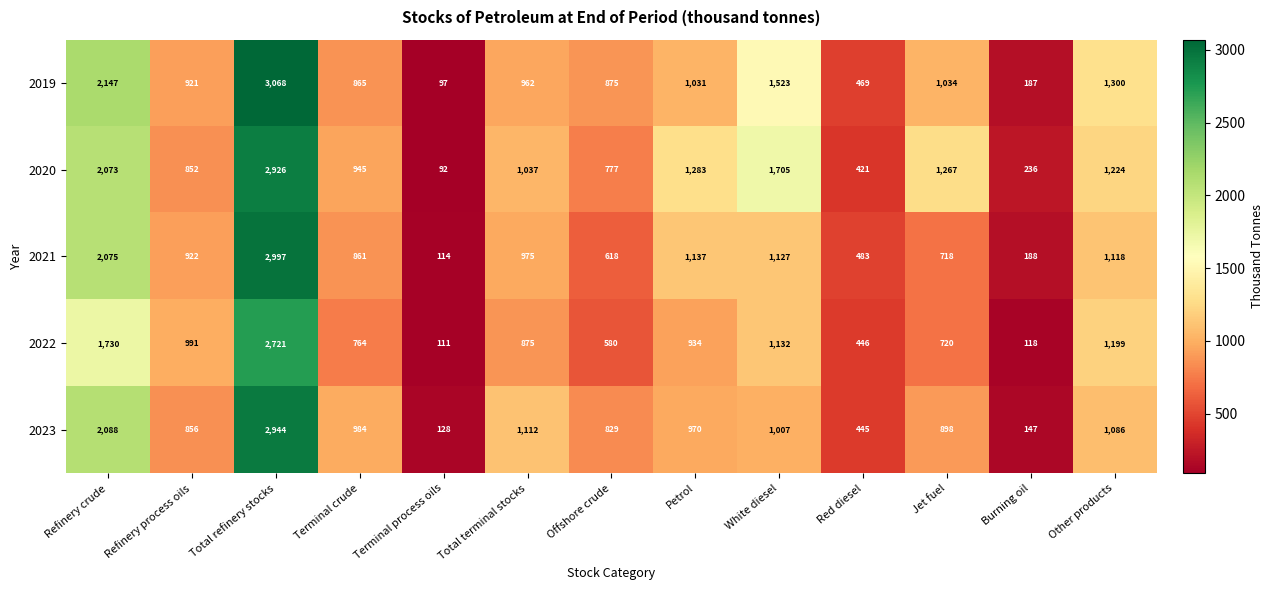

At which category does the chart reach its peak across all series?

Total refinery stocks